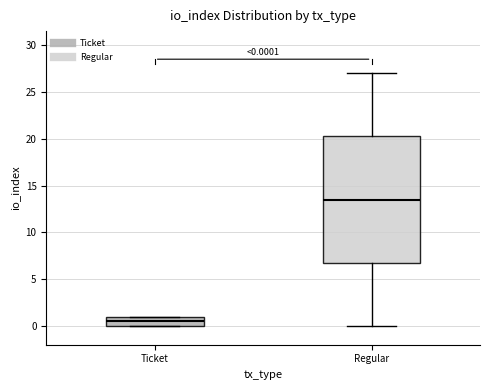

Which box is the tallest, from its lower edge to its upper edge?

Regular